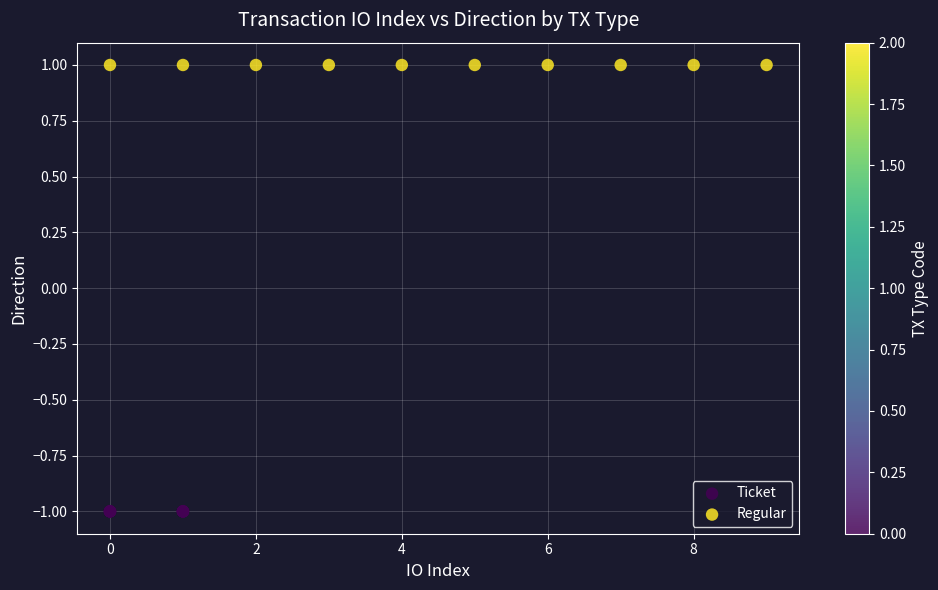

Which series contains the lowest Y value?

Ticket